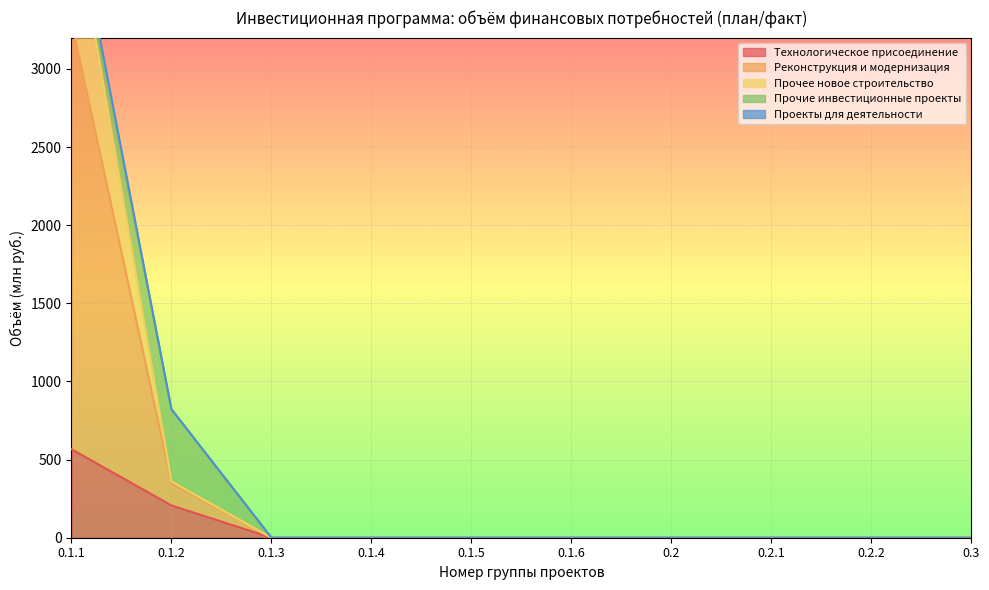

What is the maximum value for Технологическое присоединение?

566.0